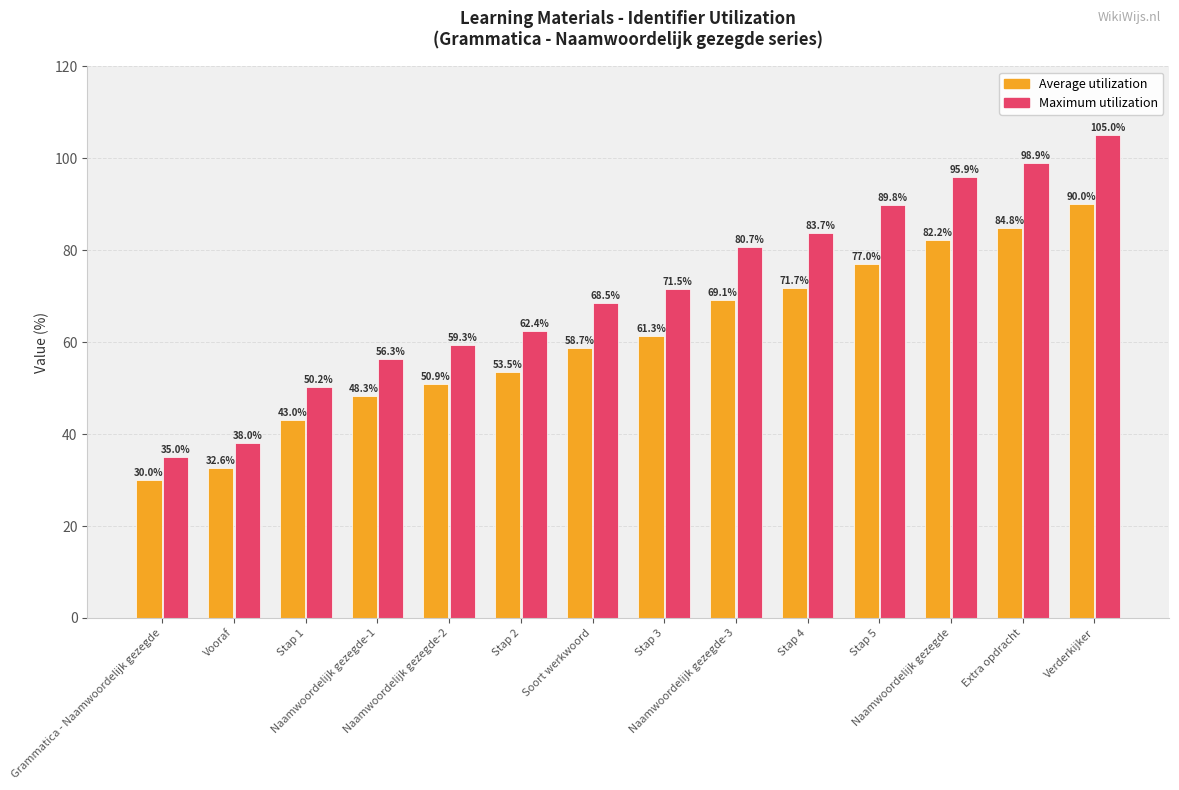

Which series has the largest total across all categories?

Maximum utilization